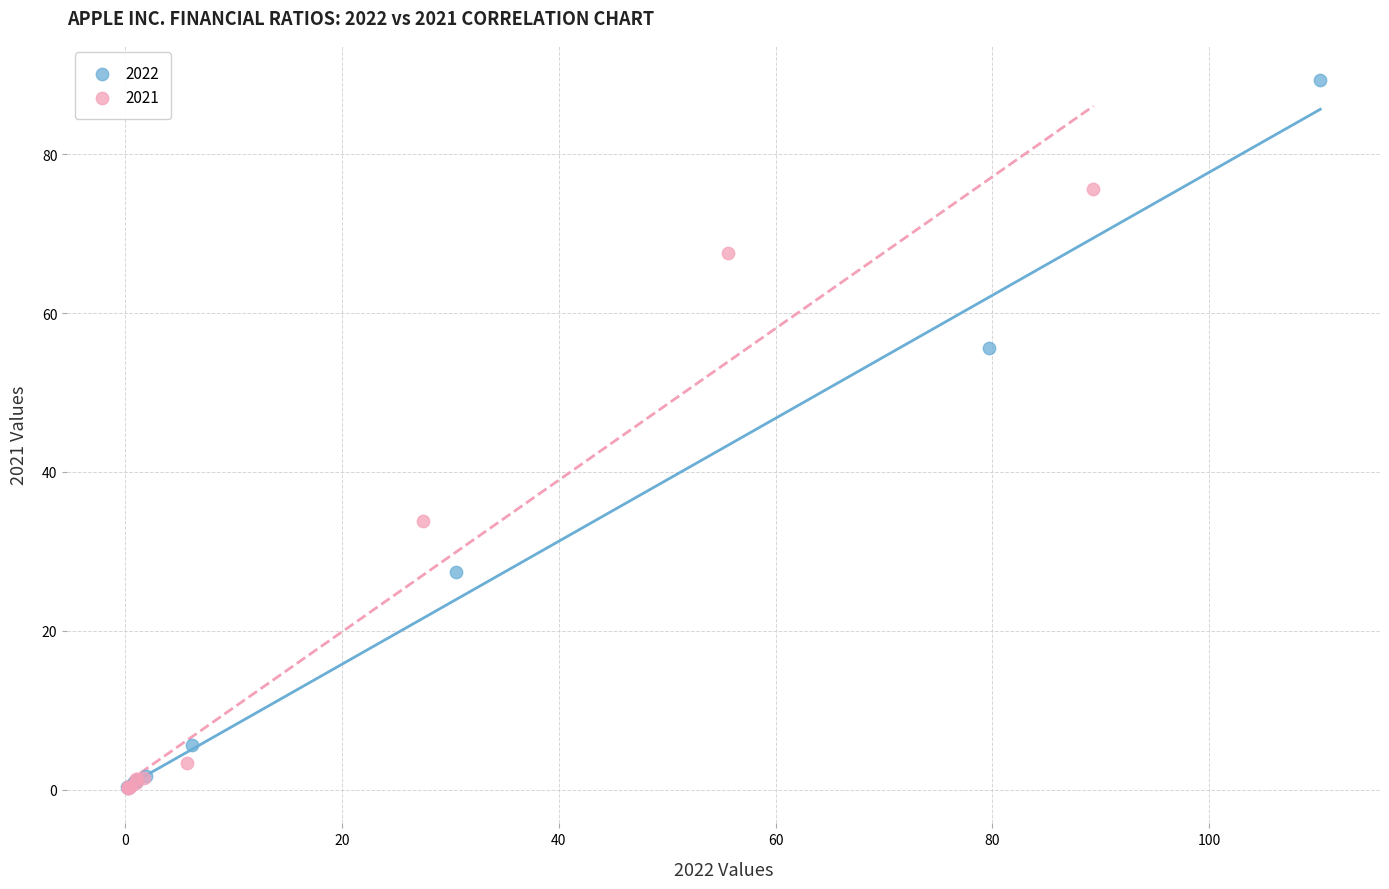

What are all the series names shown in the legend?

2022, 2021